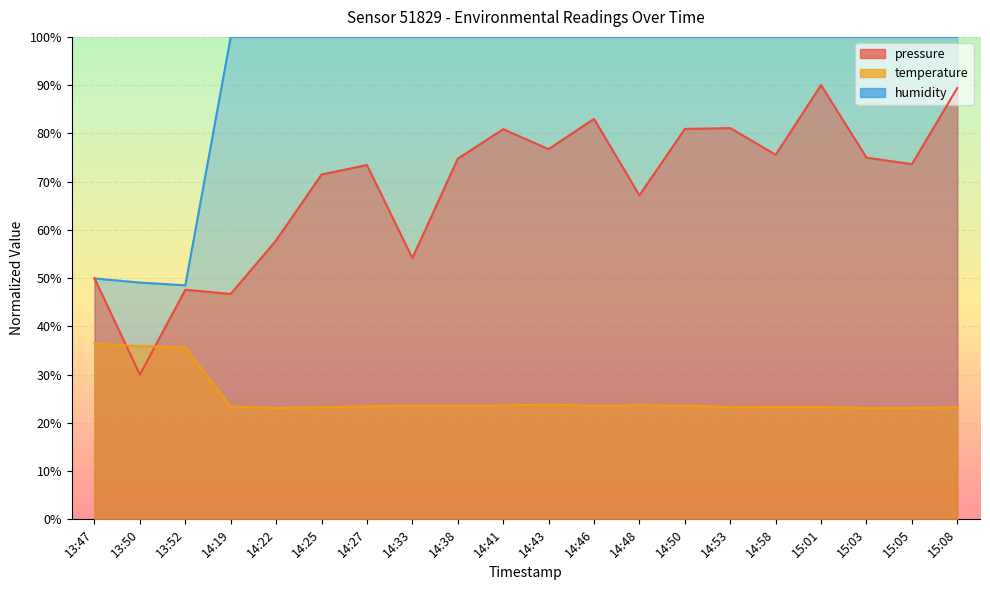

What are all the series names shown in the legend?

pressure, temperature, humidity